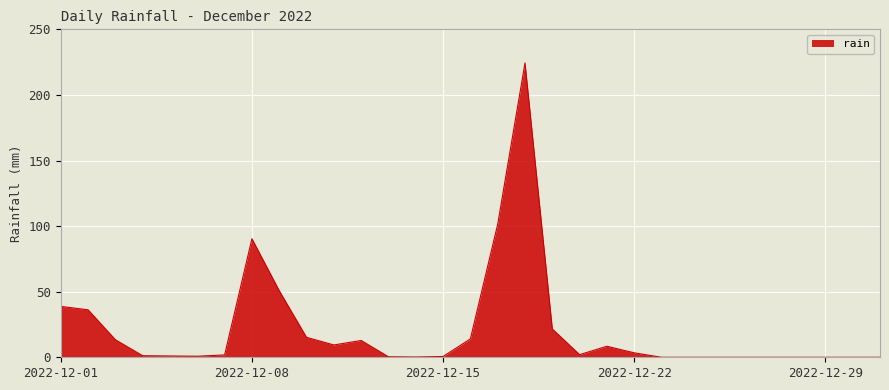

What is the maximum value shown in the chart?

224.4